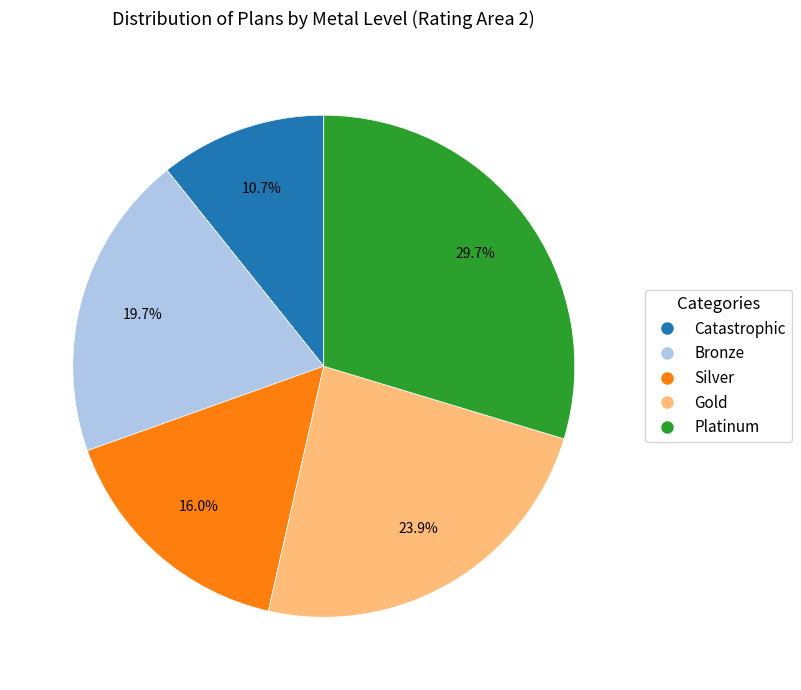

To the nearest percent, what is the difference between the Bronze and Catastrophic slice percentages?

9%